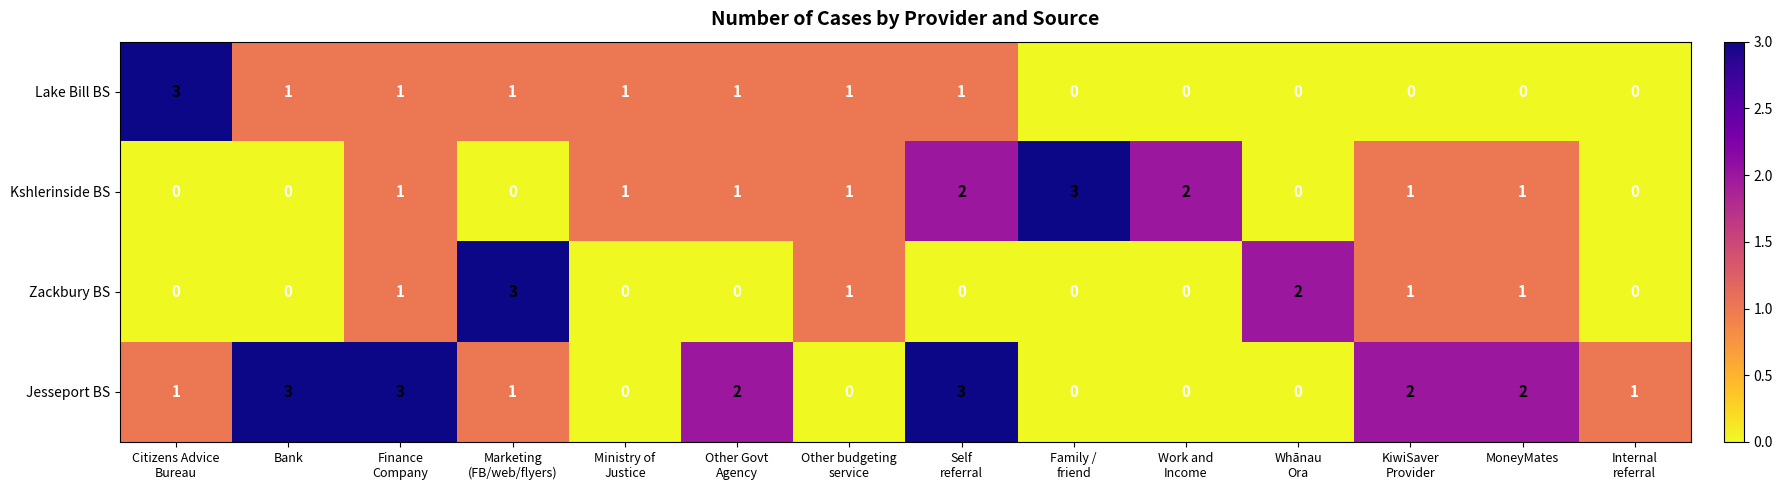

What is the spread (max minus min) of values at Whānau
Ora?

2